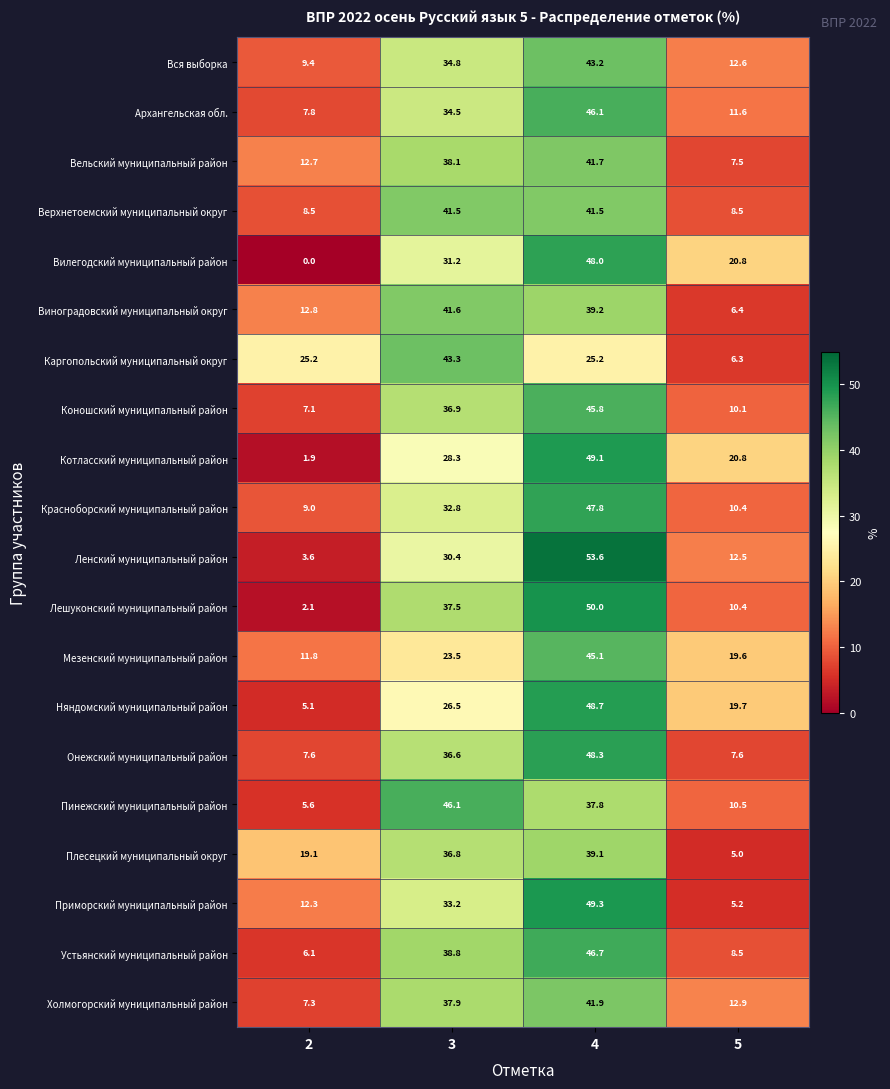

What is the greatest value displayed?

53.6